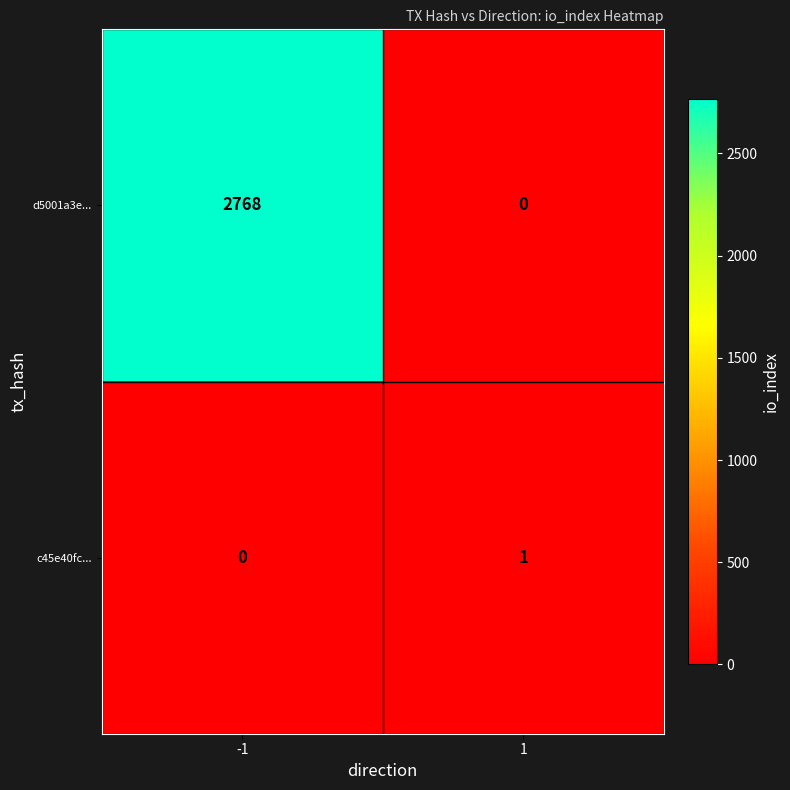

The value of c45e40fc... at -1 is 0. True or false?

True